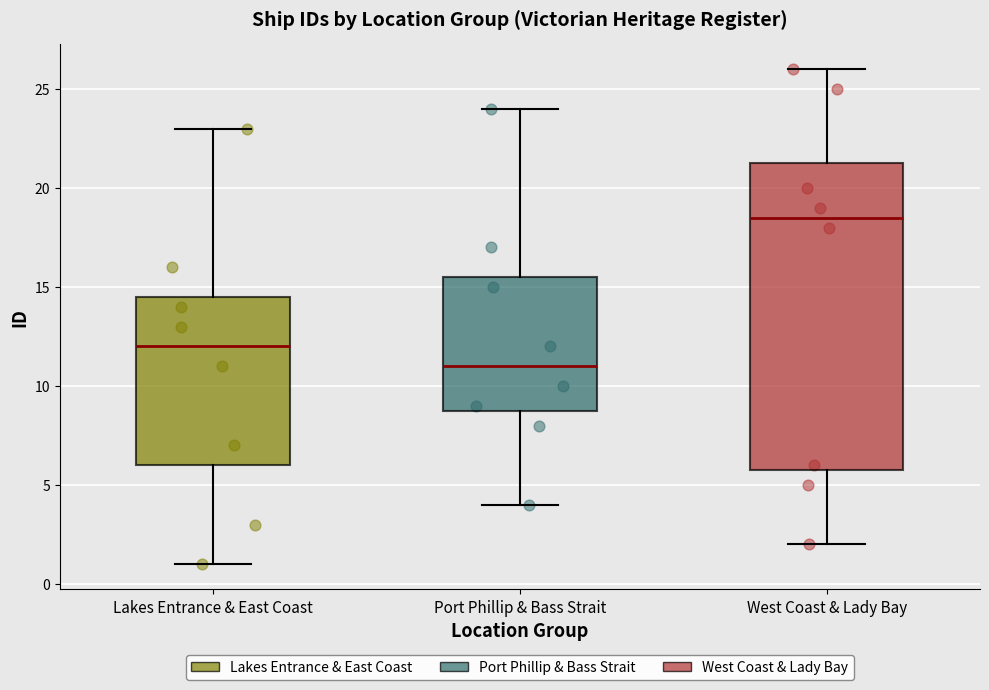

Where is the lower edge of the box for West Coast & Lady Bay on the y-axis? The values are not printed on the chart, so give them approximately, as read against the axis.

6.0